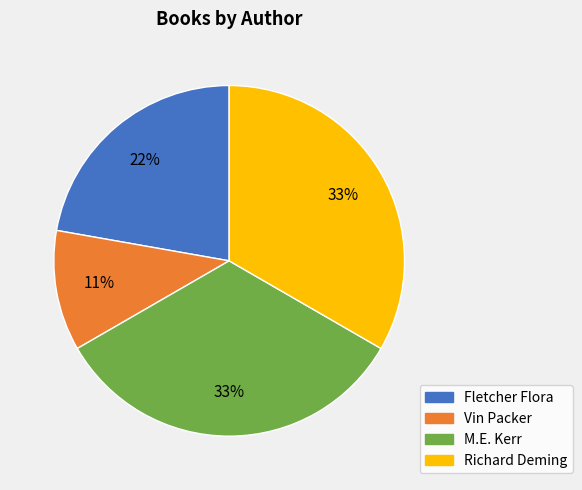

Count the number of slices in the pie.

4